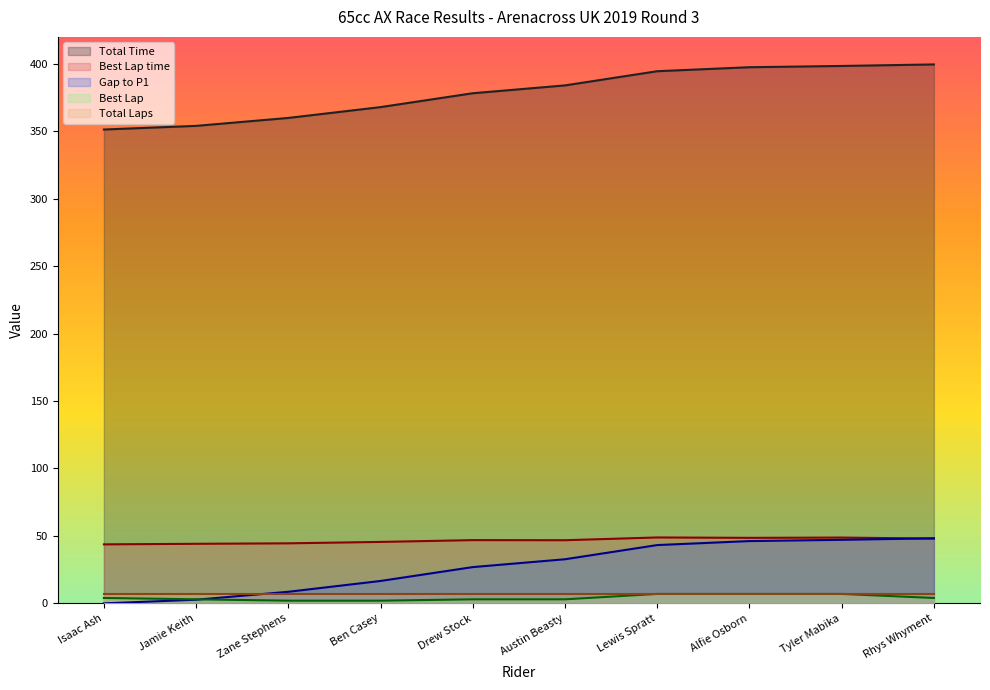

What is the approximate value of Total Time at Drew Stock?

378.2